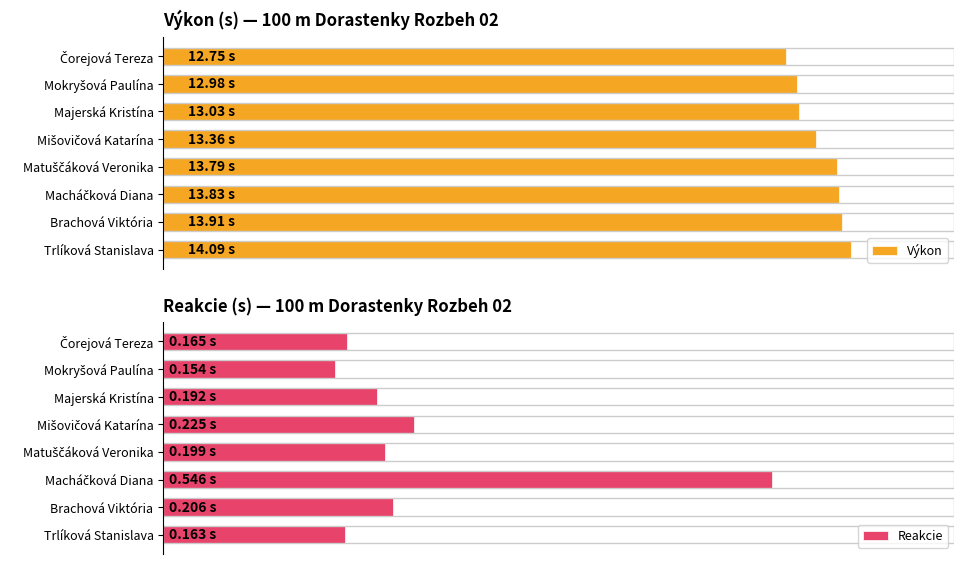

Which series has the widest spread of values?

Výkon